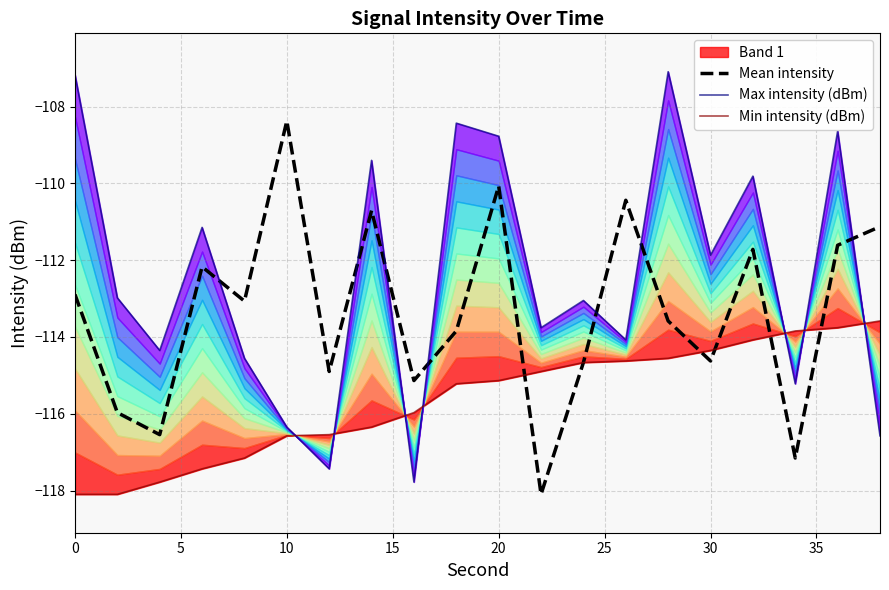

What is the value of the Min intensity (dBm) point at the 14th from the left?

-114.6